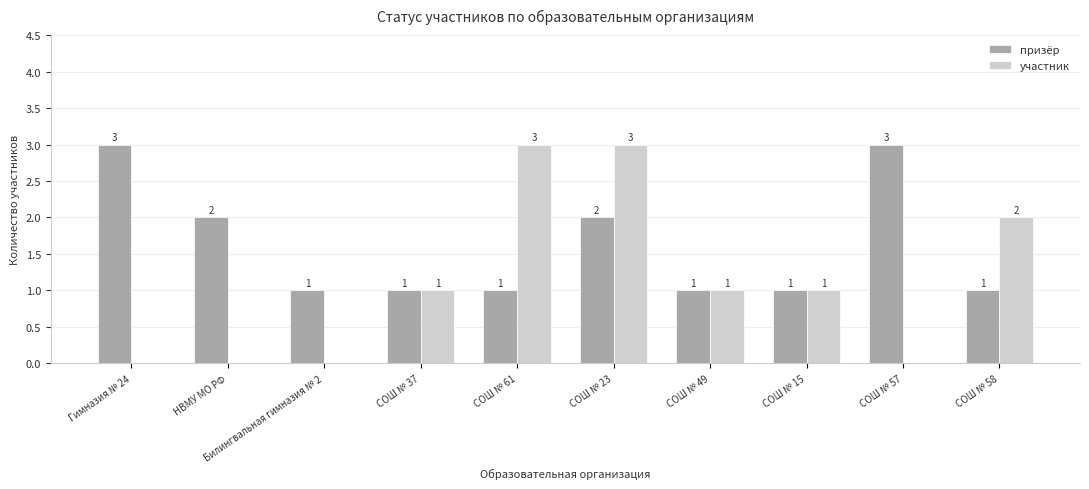

What is the sum of the участник values at СОШ № 58 and СОШ № 23?

5